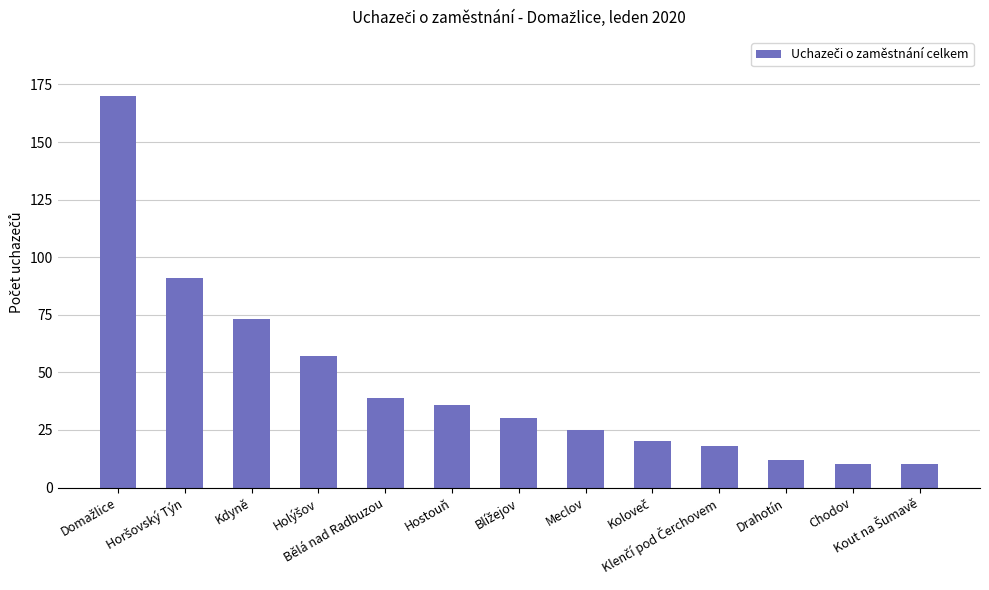

What is the difference between the maximum and minimum values?

160